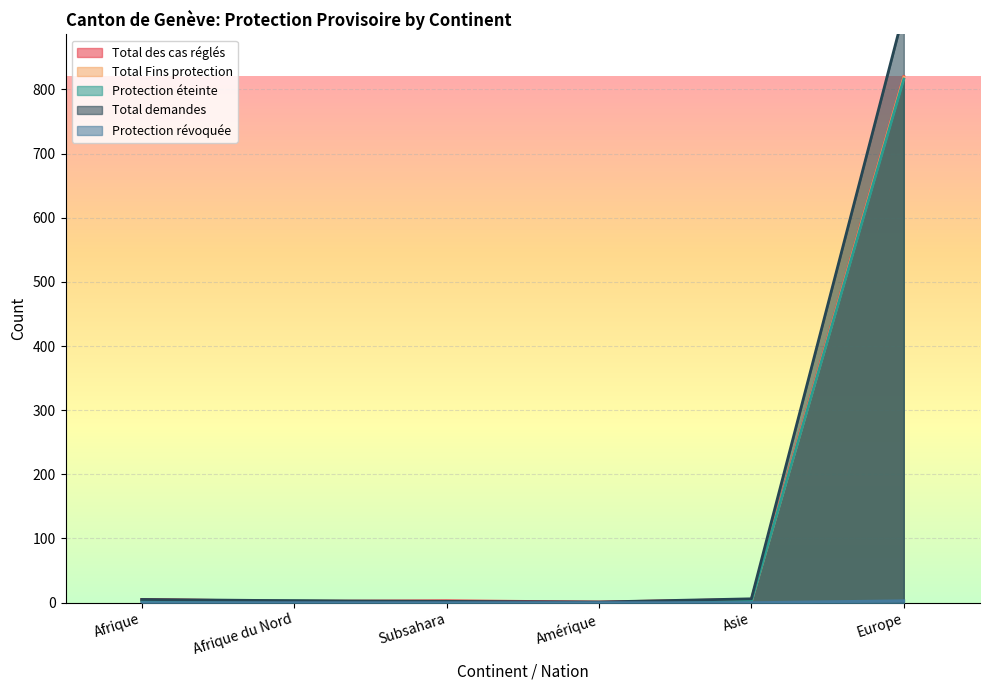

What is the highest value of the Protection éteinte series?

816